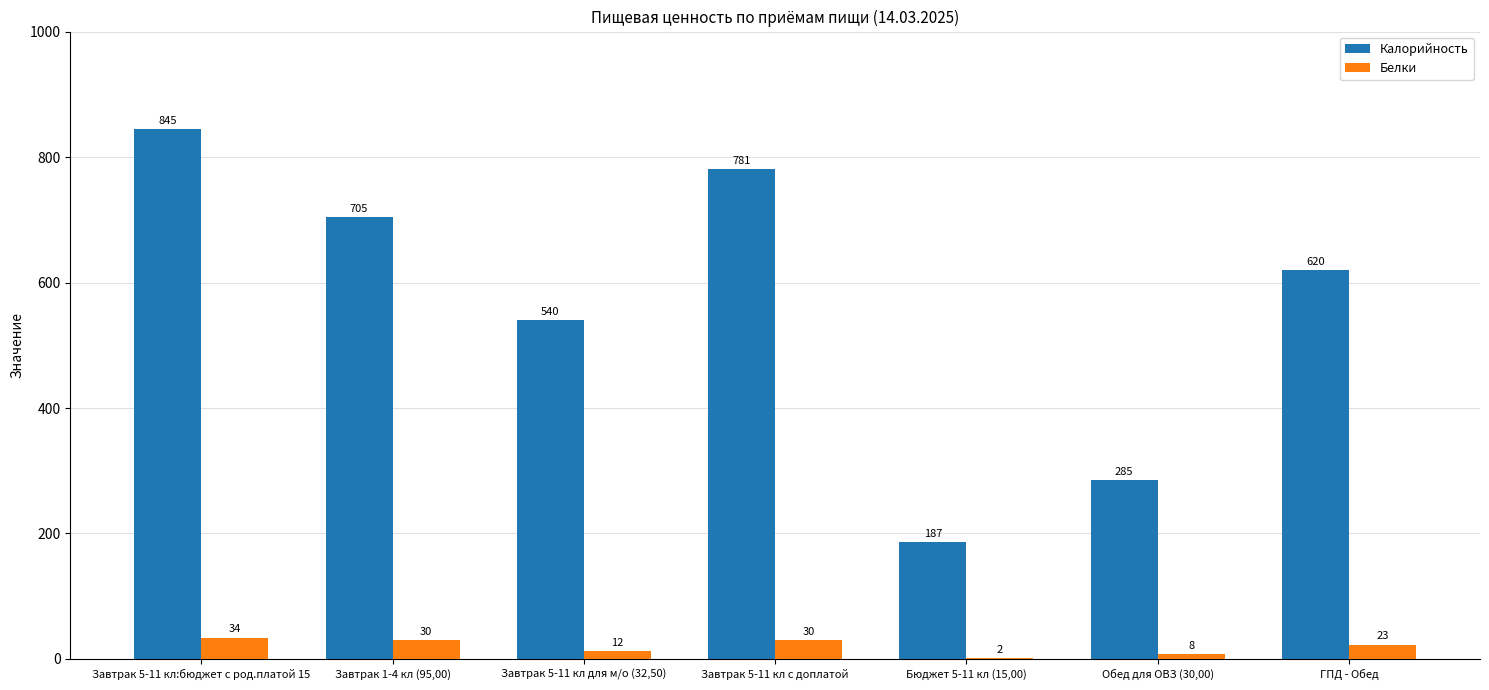

The Калорийность series shows 285 at Обед для ОВЗ (30,00). True or false?

True